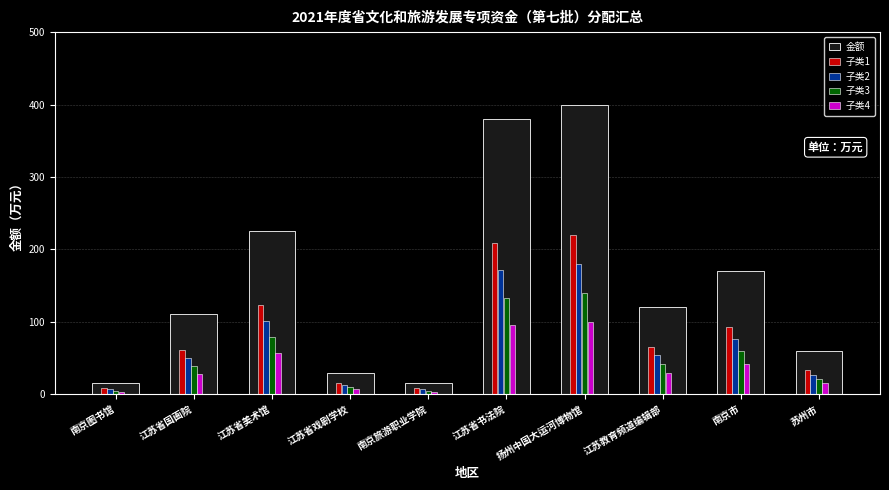

What is the label of the 8th bar from the left?

江苏教育频道编辑部